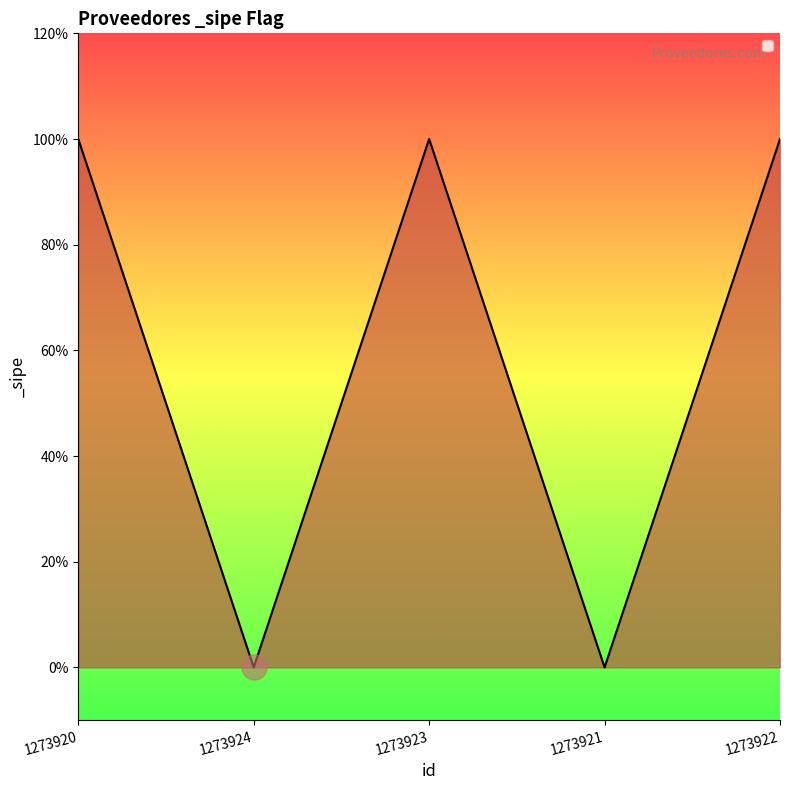

Is this an area chart (filled region under the line)?

Yes